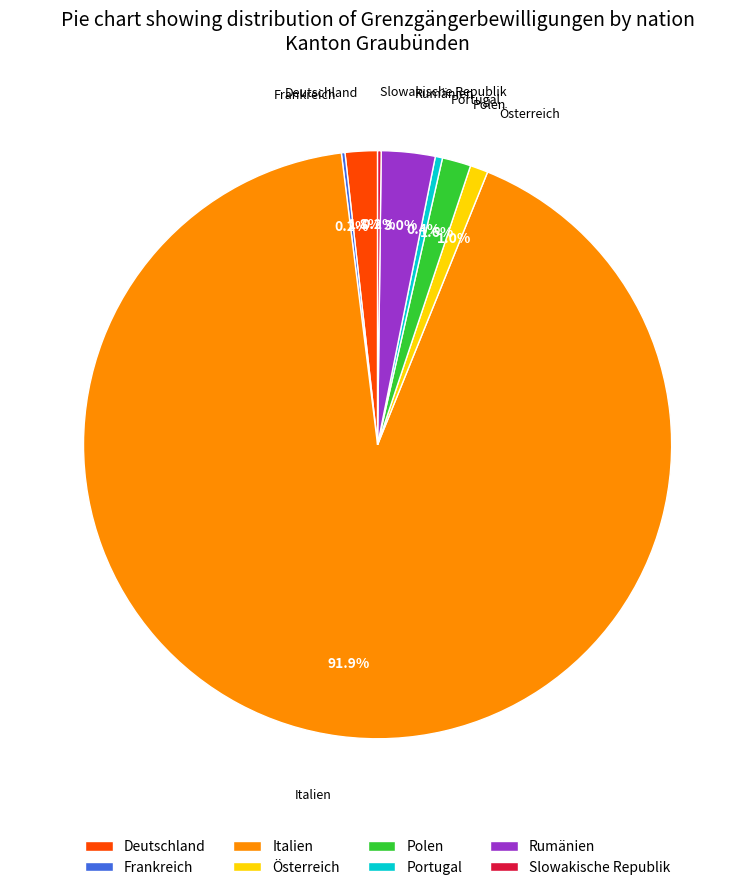

How much of the chart is everything except Portugal?

99.6%